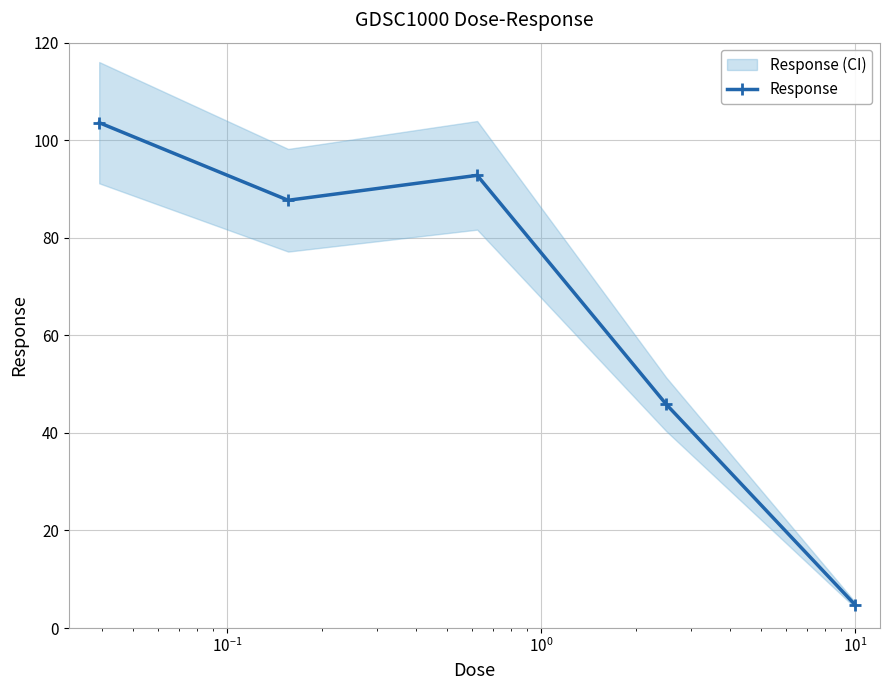

What is the value of the Response point at the 1st from the left?

103.6